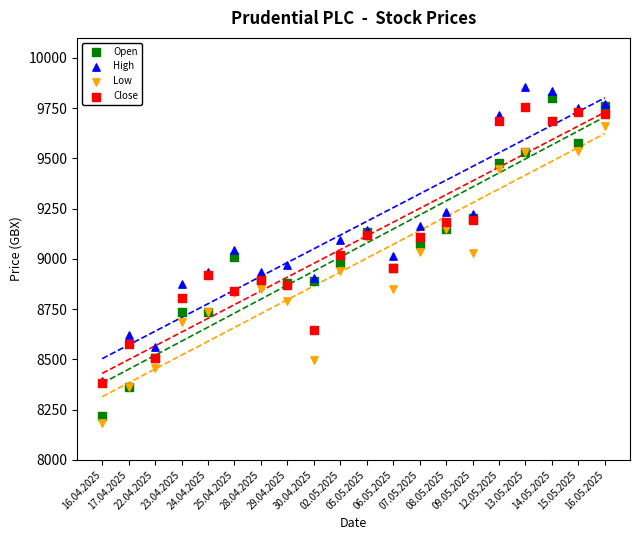

What are all the series names shown in the legend?

Open, High, Low, Close